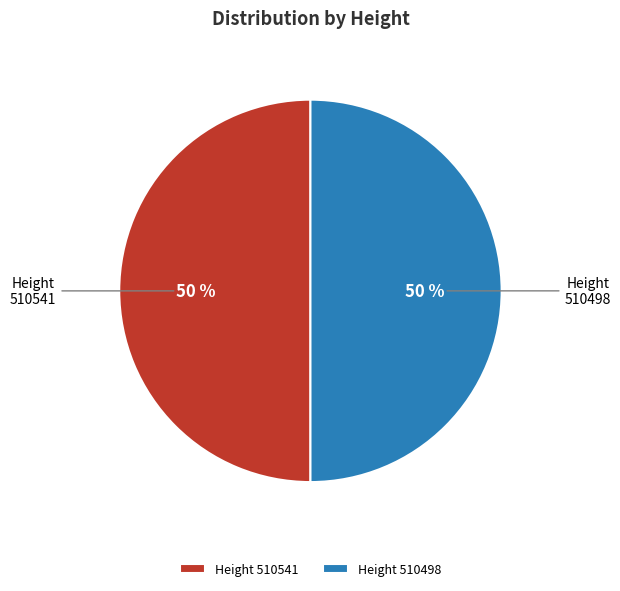

How many slices are in this pie chart?

2